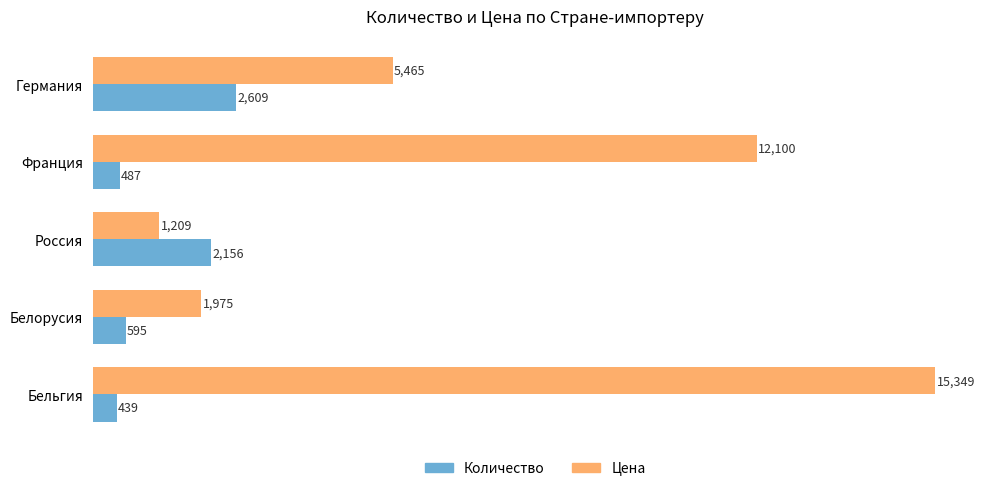

True or false: Цена has a value of 5465 at Германия.

True